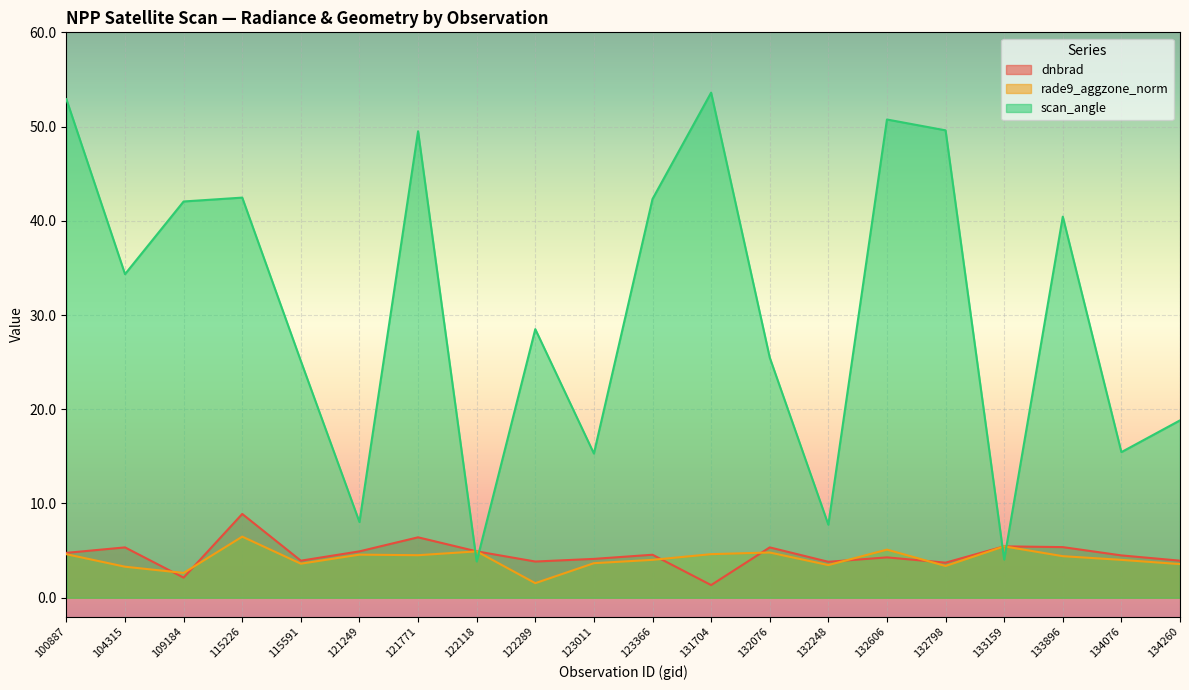

Which category has the lowest value in the rade9_aggzone_norm series?

122289